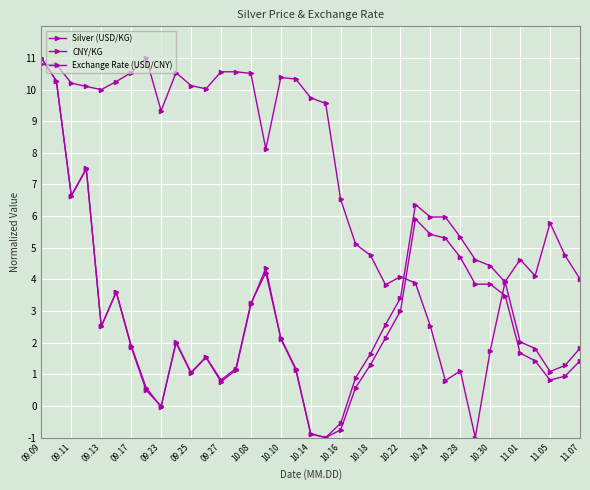

Where does the Exchange Rate (USD/CNY) series first go above 8?

09.09